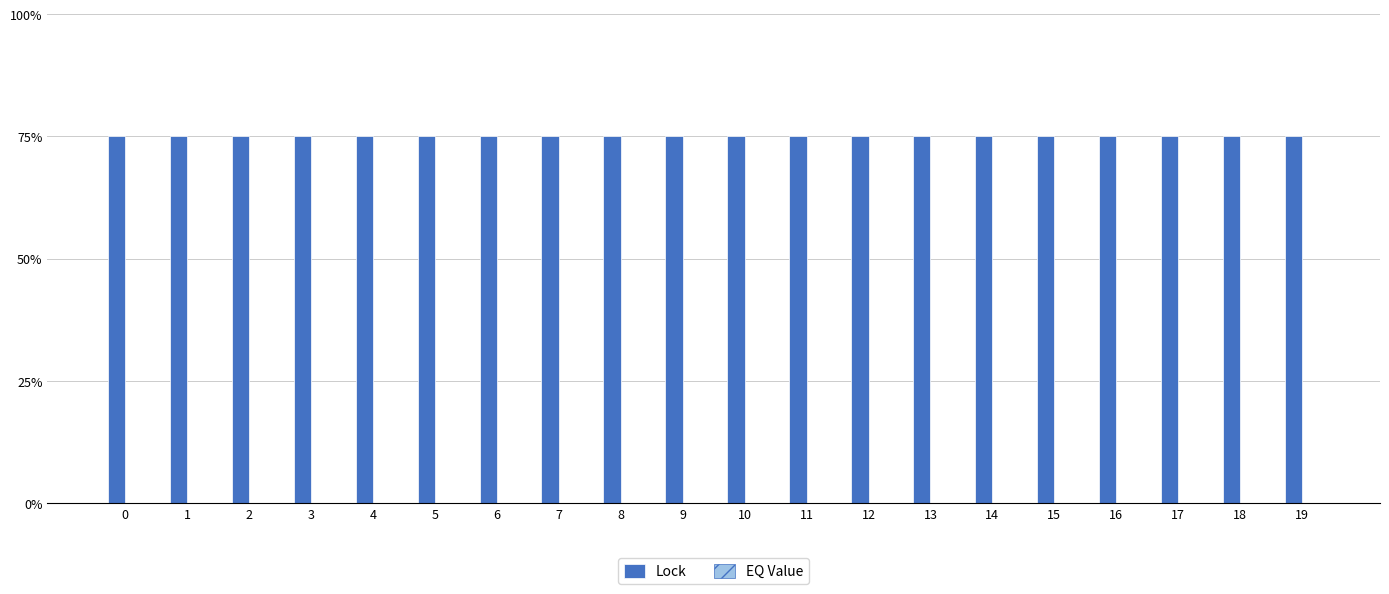

Which series has the largest total across all categories?

Lock